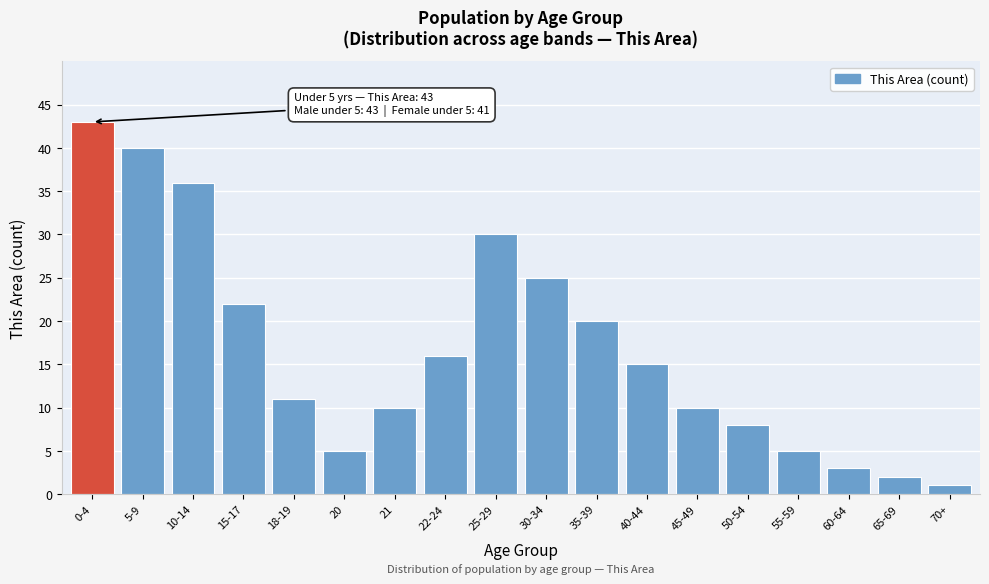

Reading left to right, extract all data points from this chart.

0-4=43	5-9=40	10-14=36	15-17=22	18-19=11	20=5	21=10	22-24=16	25-29=30	30-34=25	35-39=20	40-44=15	45-49=10	50-54=8	55-59=5	60-64=3	65-69=2	70+=1